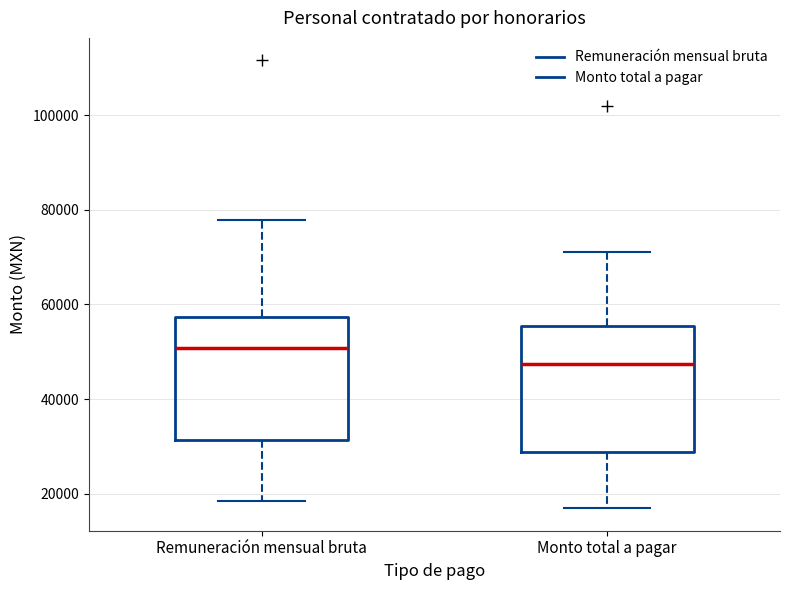

Reading left to right, read every box against the y-axis: the position of its median line, the range the box covers, and the ends of its whiskers. The values are not printed on the chart, so give them approximately, as read against the axis.

Remuneración mensual bruta: median 50000, box 32000 to 58000, whiskers 18000 to 78000
Monto total a pagar: median 48000, box 28000 to 56000, whiskers 16000 to 72000